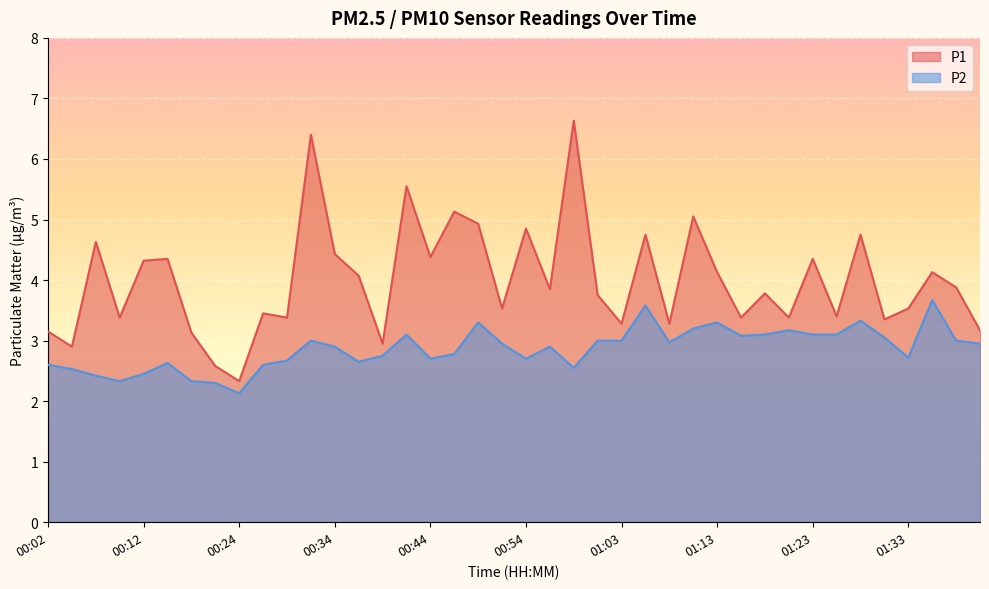

Reading left to right, extract all data points from this chart.

P1: 00:02=3.1	00:04=2.9	00:07=4.6	00:09=3.4	00:12=4.3	00:17=4.3	00:19=3.1	00:22=2.6	00:24=2.3	00:27=3.5	00:29=3.4	00:31=6.4	00:34=4.4	00:36=4.1	00:39=3.0	00:41=5.5	00:44=4.4	00:46=5.1	00:49=4.9	00:51=3.5	00:54=4.8	00:56=3.9	00:58=6.6	01:01=3.8	01:03=3.3	01:06=4.8	01:08=3.3	01:11=5.0	01:13=4.1	01:16=3.4	01:18=3.8	01:20=3.4	01:23=4.3	01:25=3.4	01:28=4.8	01:30=3.4	01:33=3.5	01:35=4.1	01:37=3.9	01:40=3.2
P2: 00:02=2.6	00:04=2.5	00:07=2.4	00:09=2.3	00:12=2.5	00:17=2.6	00:19=2.3	00:22=2.3	00:24=2.1	00:27=2.6	00:29=2.7	00:31=3.0	00:34=2.9	00:36=2.6	00:39=2.8	00:41=3.1	00:44=2.7	00:46=2.8	00:49=3.3	00:51=3.0	00:54=2.7	00:56=2.9	00:58=2.5	01:01=3.0	01:03=3.0	01:06=3.6	01:08=3.0	01:11=3.2	01:13=3.3	01:16=3.1	01:18=3.1	01:20=3.2	01:23=3.1	01:25=3.1	01:28=3.3	01:30=3.0	01:33=2.7	01:35=3.7	01:37=3.0	01:40=3.0